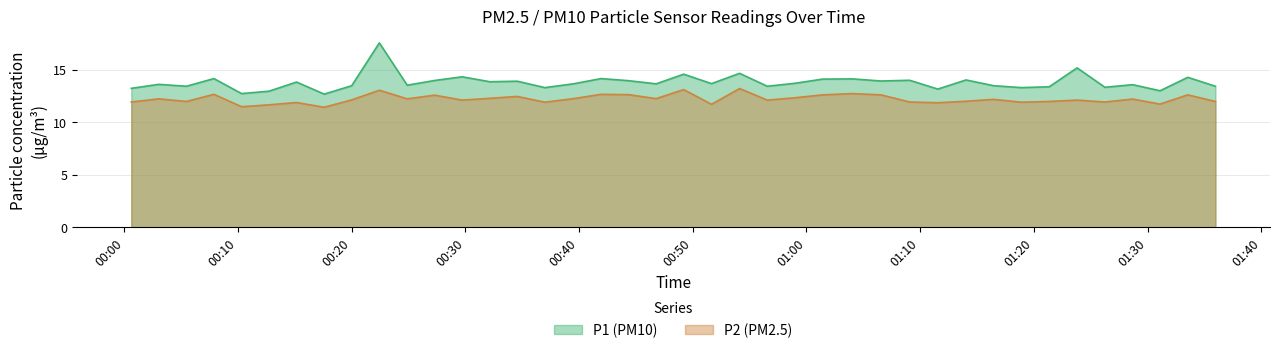

What is the highest value of the P2 (PM2.5) series?

13.2